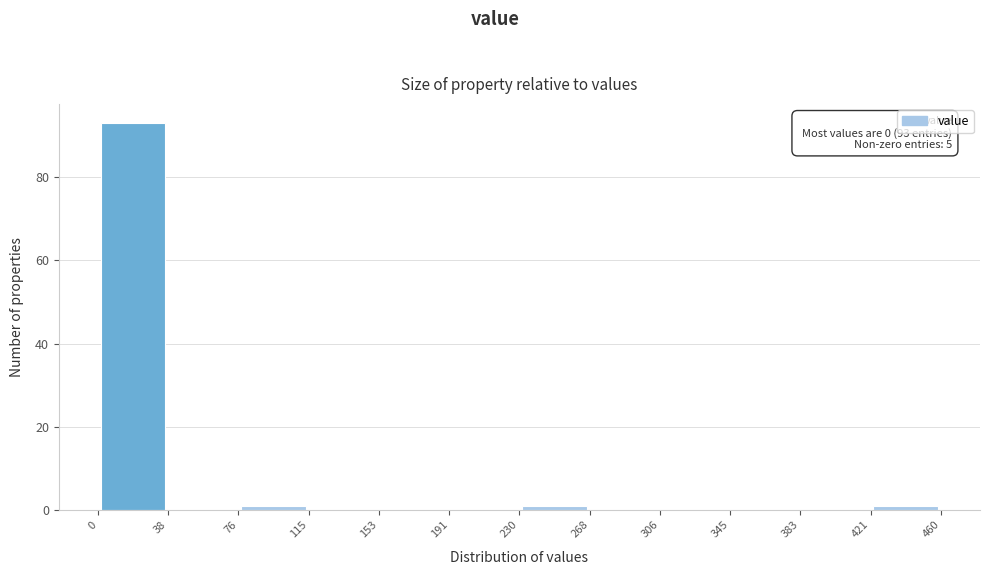

Over which range of the x-axis is the bar tallest?

0 to 38